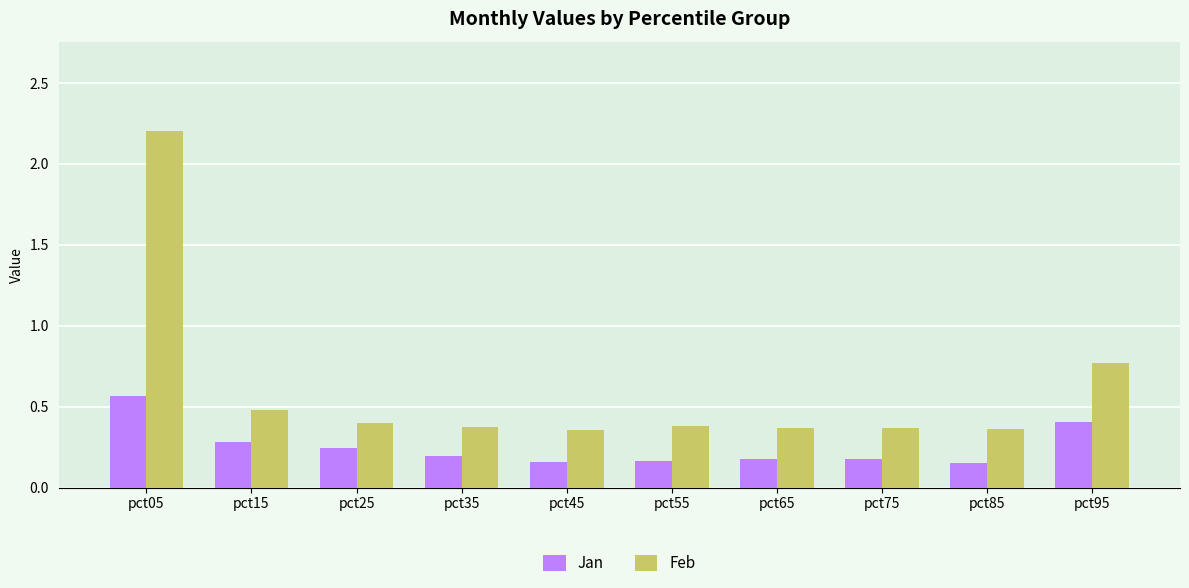

Rank the series at pct75 from lowest to highest value.

Jan, Feb